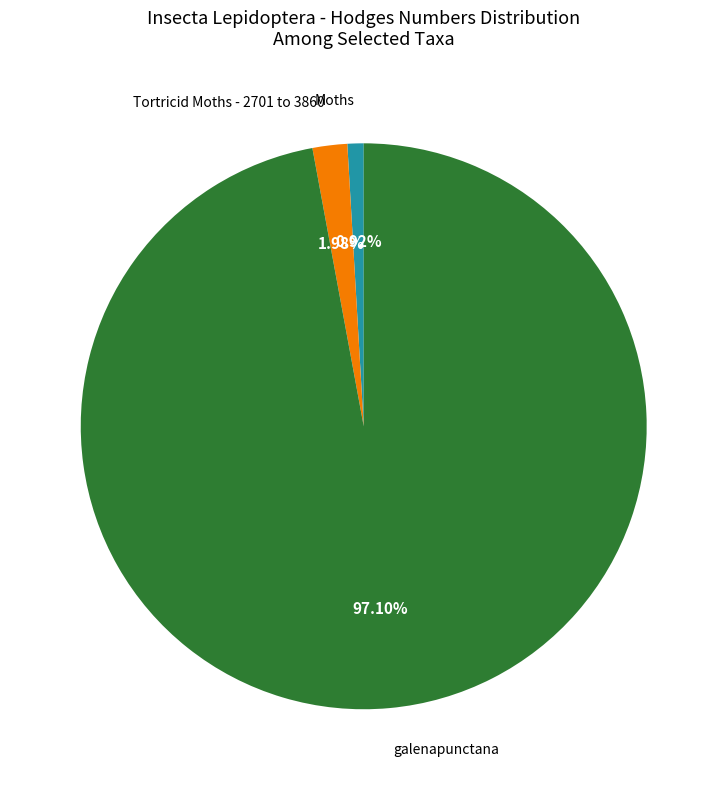

What is the smallest slice in the pie chart?

Moths